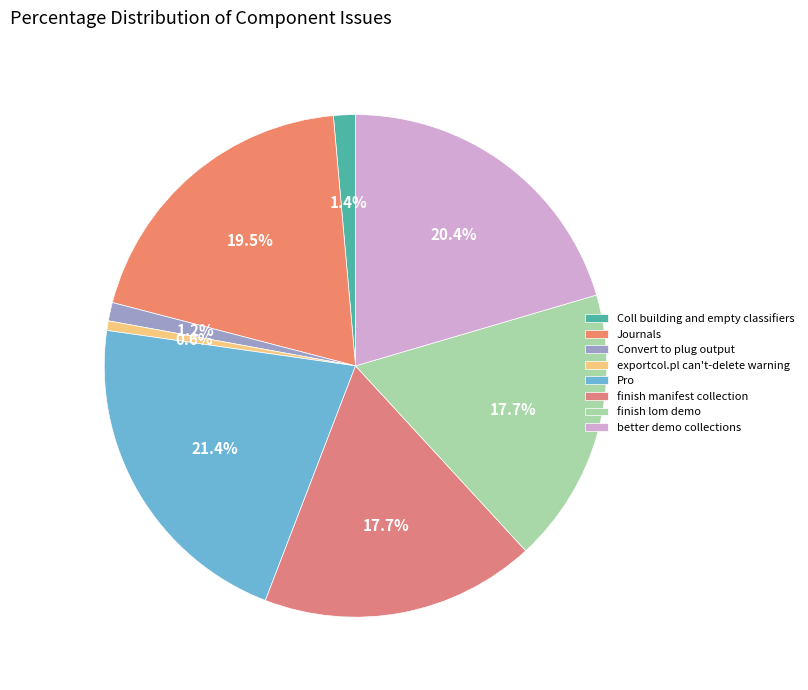

True or false: Coll building and empty classifiers accounts for 12% of the total.

False